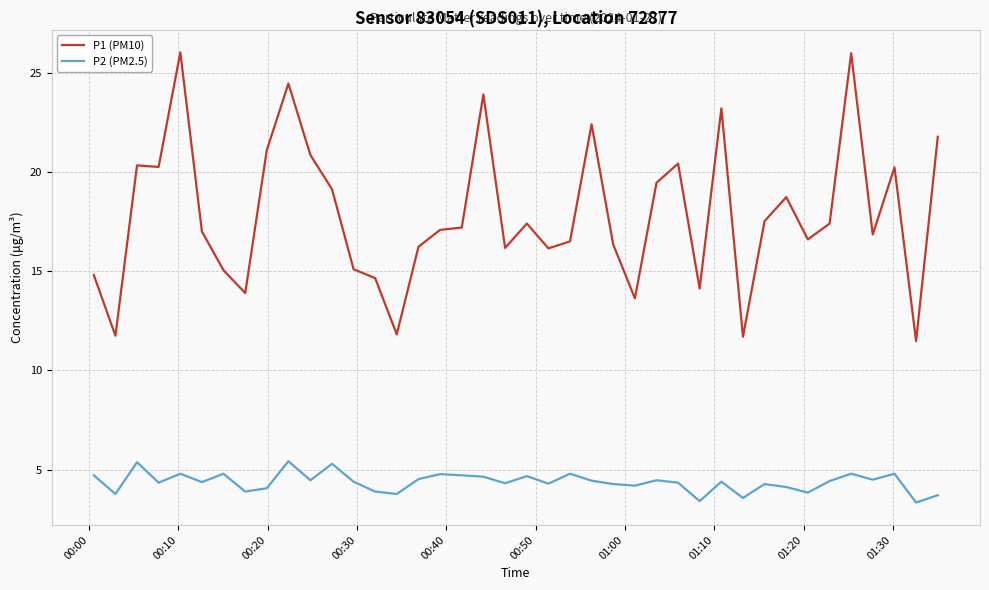

Which series has the largest total across all categories?

P1 (PM10)